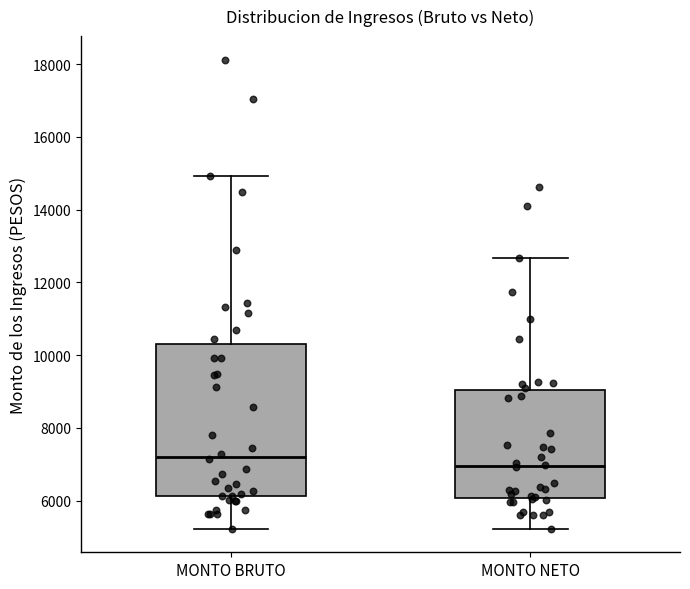

Where is the upper edge of the box for MONTO BRUTO on the y-axis? The values are not printed on the chart, so give them approximately, as read against the axis.

10400